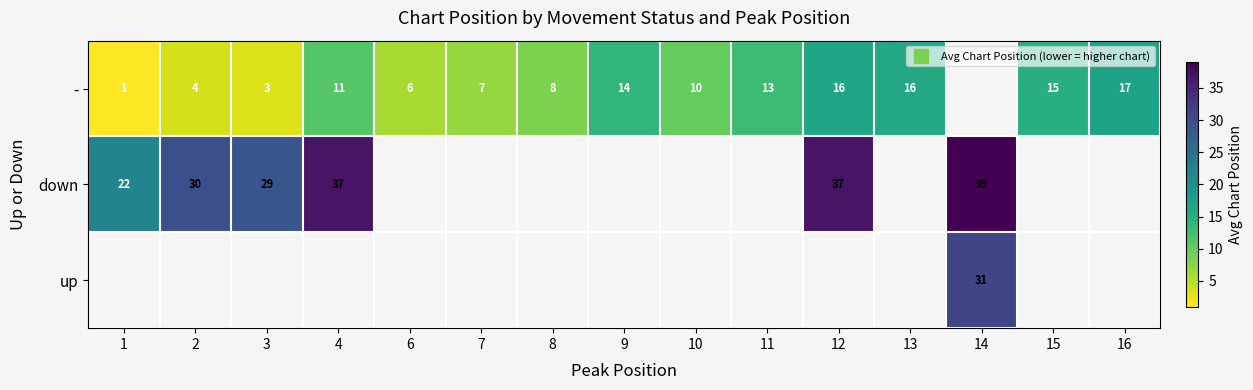

Which category has the lowest value in the down series?

1